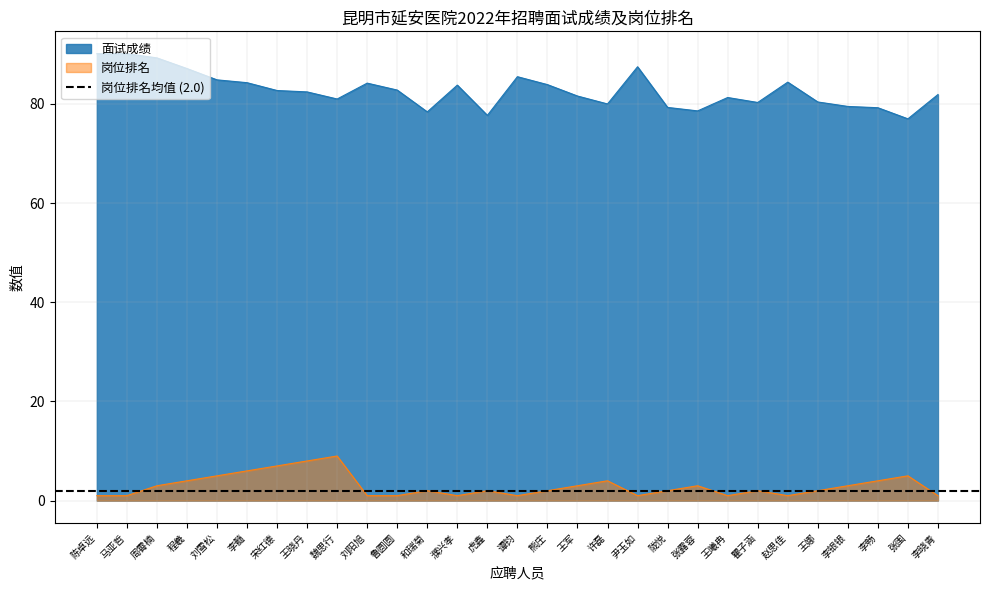

Between 王娜 and 李晓青, which series saw the biggest shift?

面试成绩